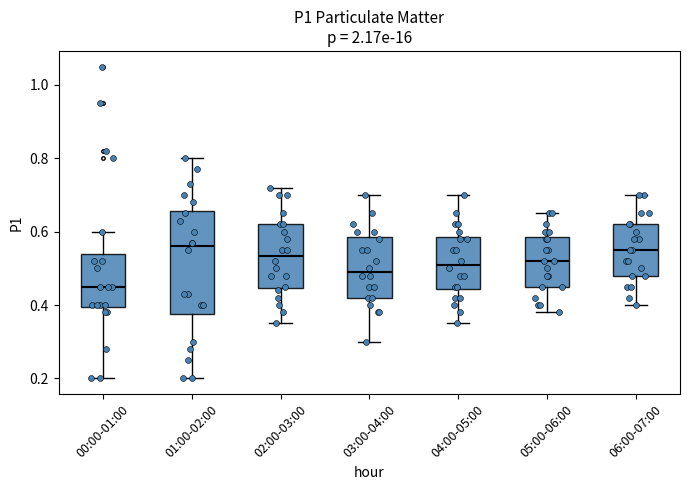

Reading left to right, transcribe this box plot: for each box, give where its median line is, the range the box spans, and where its two whiskers end, as read against the y-axis. The values are not printed on the chart, so give them approximately, as read against the axis.

00:00-01:00: median 0.46, box 0.40 to 0.54, whiskers 0.20 to 0.60
01:00-02:00: median 0.56, box 0.38 to 0.66, whiskers 0.20 to 0.80
02:00-03:00: median 0.54, box 0.44 to 0.62, whiskers 0.36 to 0.72
03:00-04:00: median 0.50, box 0.42 to 0.58, whiskers 0.30 to 0.70
04:00-05:00: median 0.52, box 0.44 to 0.58, whiskers 0.36 to 0.70
05:00-06:00: median 0.52, box 0.46 to 0.58, whiskers 0.38 to 0.66
06:00-07:00: median 0.56, box 0.48 to 0.62, whiskers 0.40 to 0.70